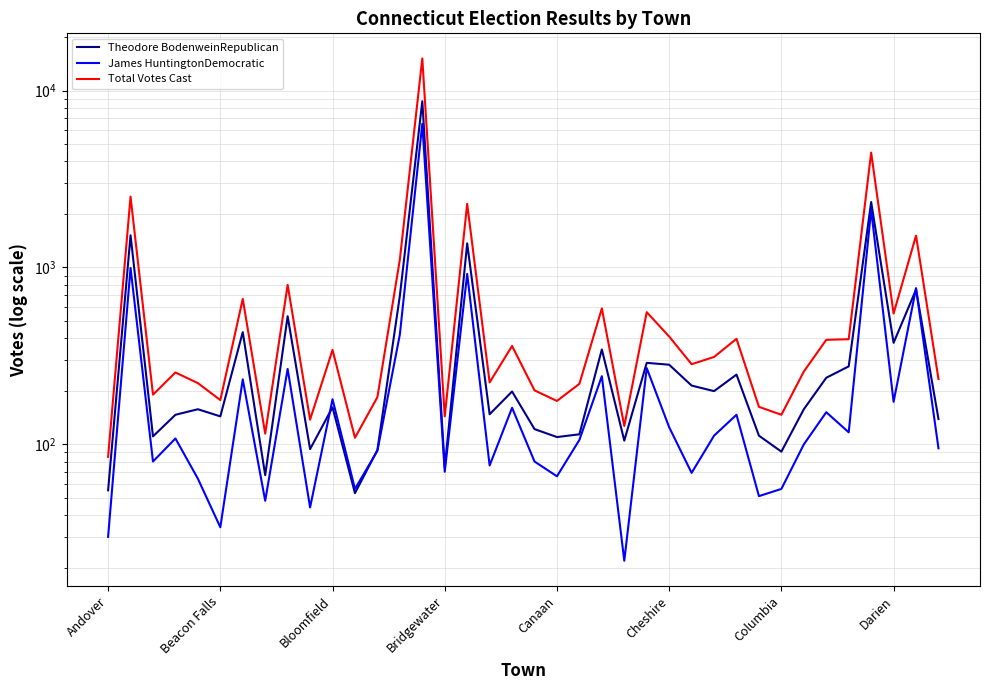

What are all the series names shown in the legend?

Theodore BodenweinRepublican, James HuntingtonDemocratic, Total Votes Cast